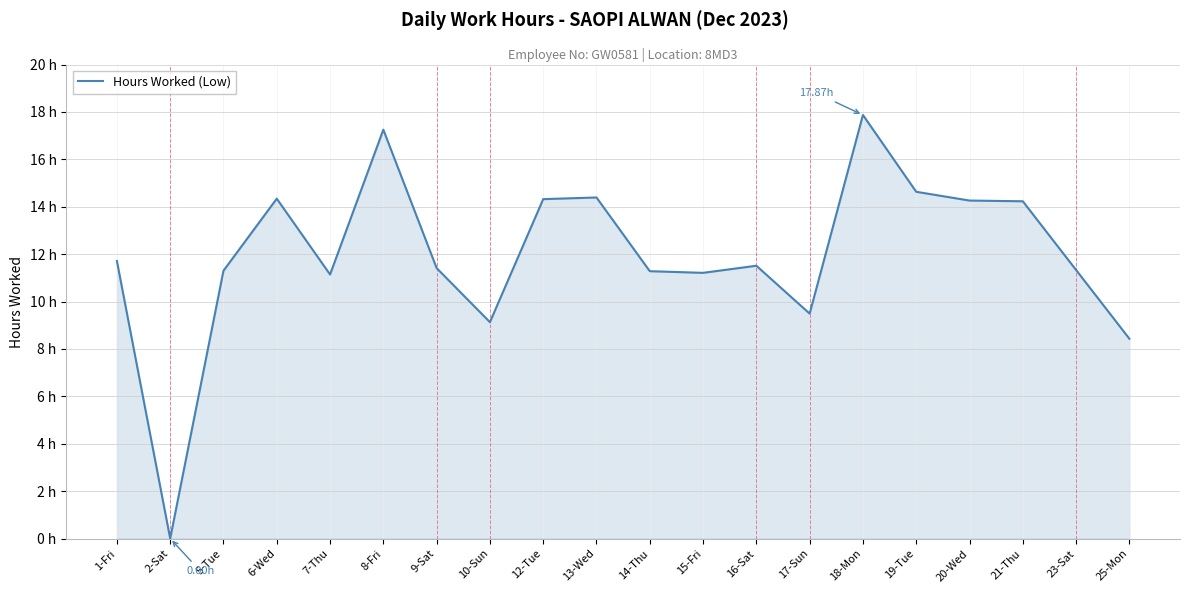

How many values exceed 11?

16